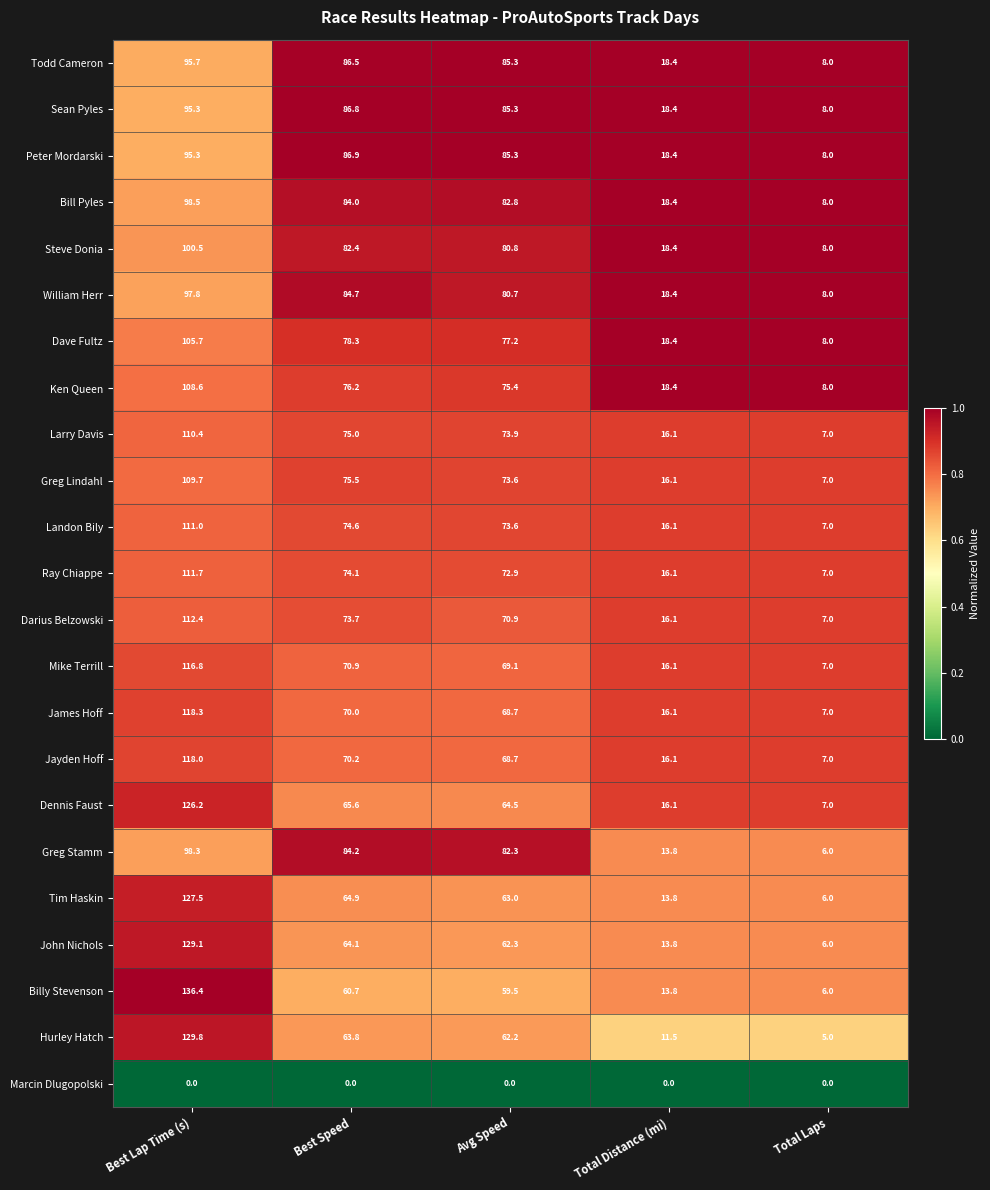

How many data points does each series have?

5